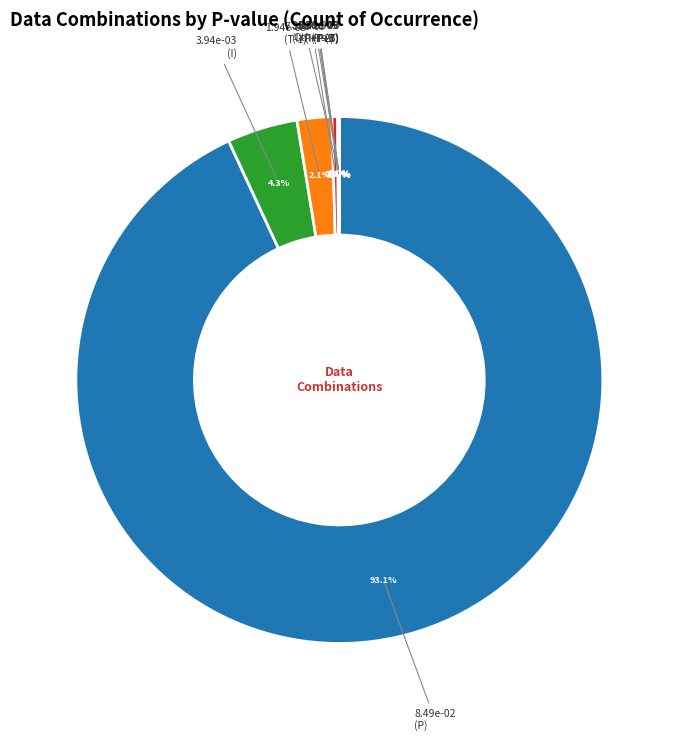

Which slice is the smallest?

(P+T+I)